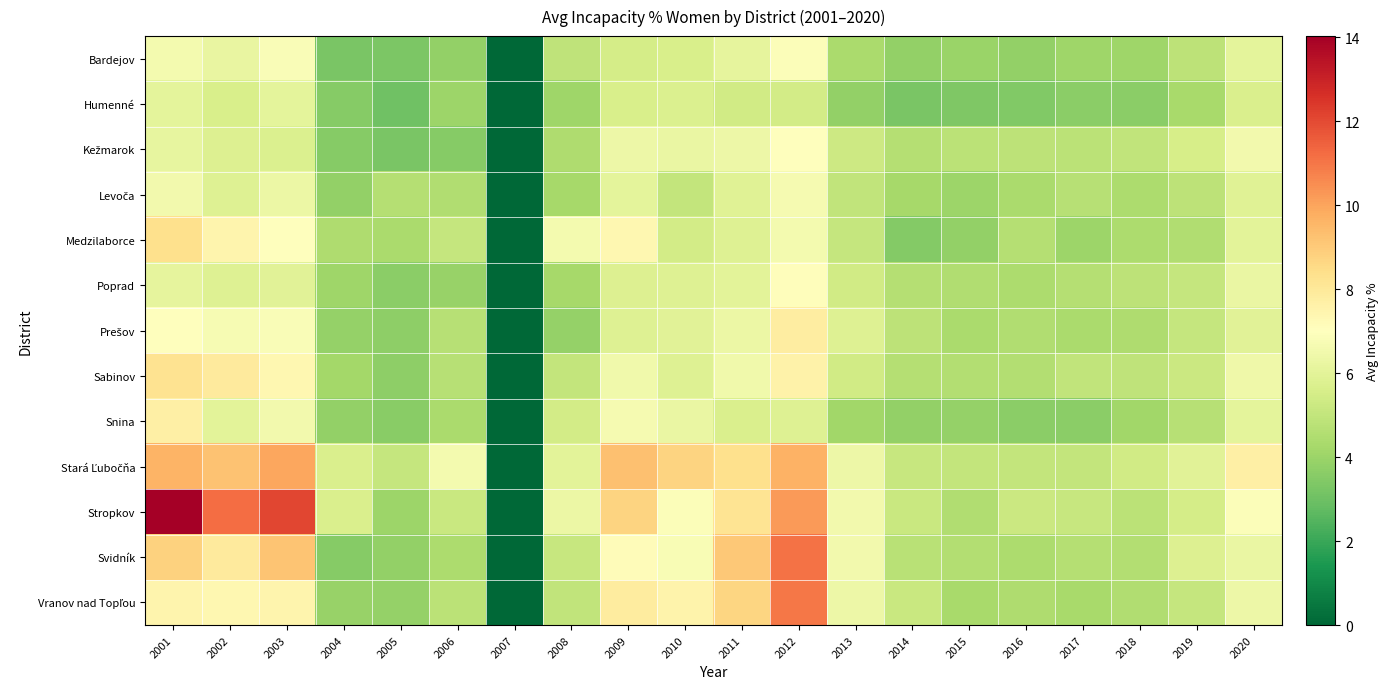

Which series has the widest spread of values?

Stropkov